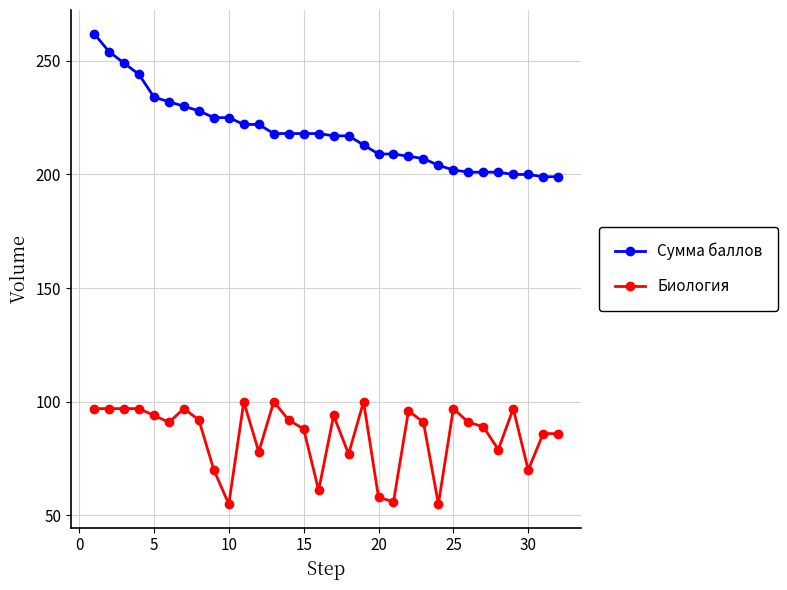

How many lines are shown in the chart?

2